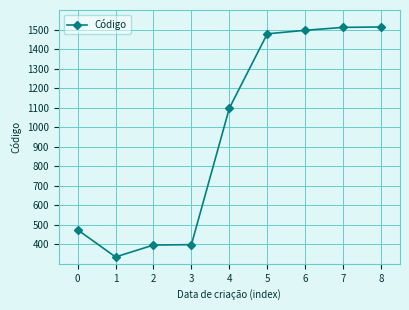

What is the smallest value displayed?

335